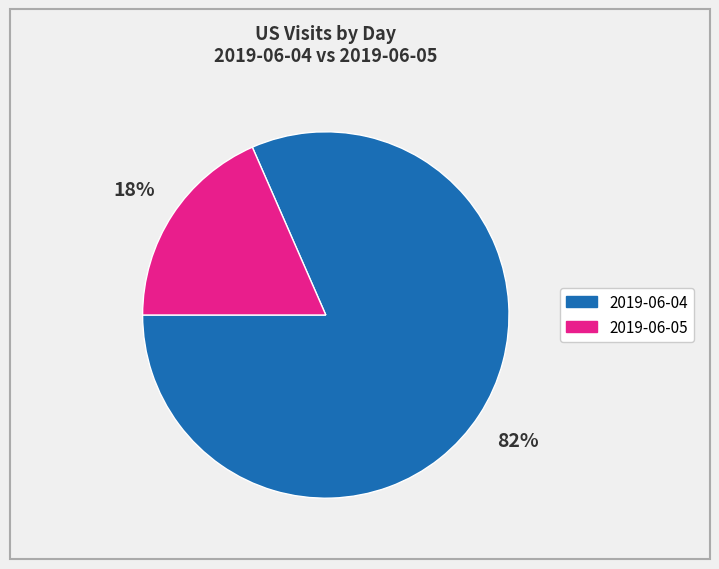

Combined, do 2019-06-04 and 2019-06-05 account for over 50%?

Yes